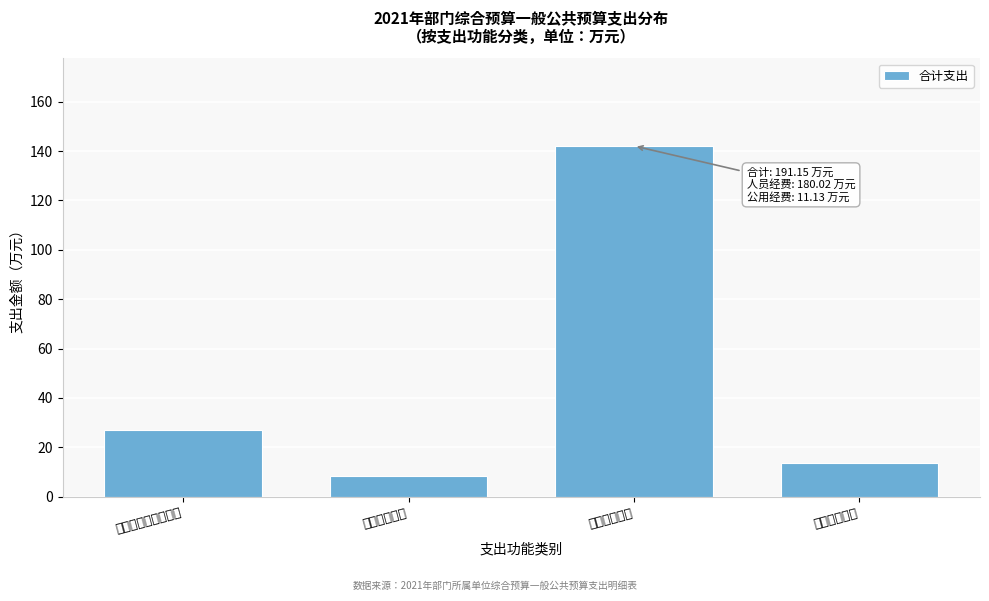

Rank the categories by value from lowest to highest.

卫生健康支出, 住房保障支出, 社会保障和就业支出, 节能环保支出